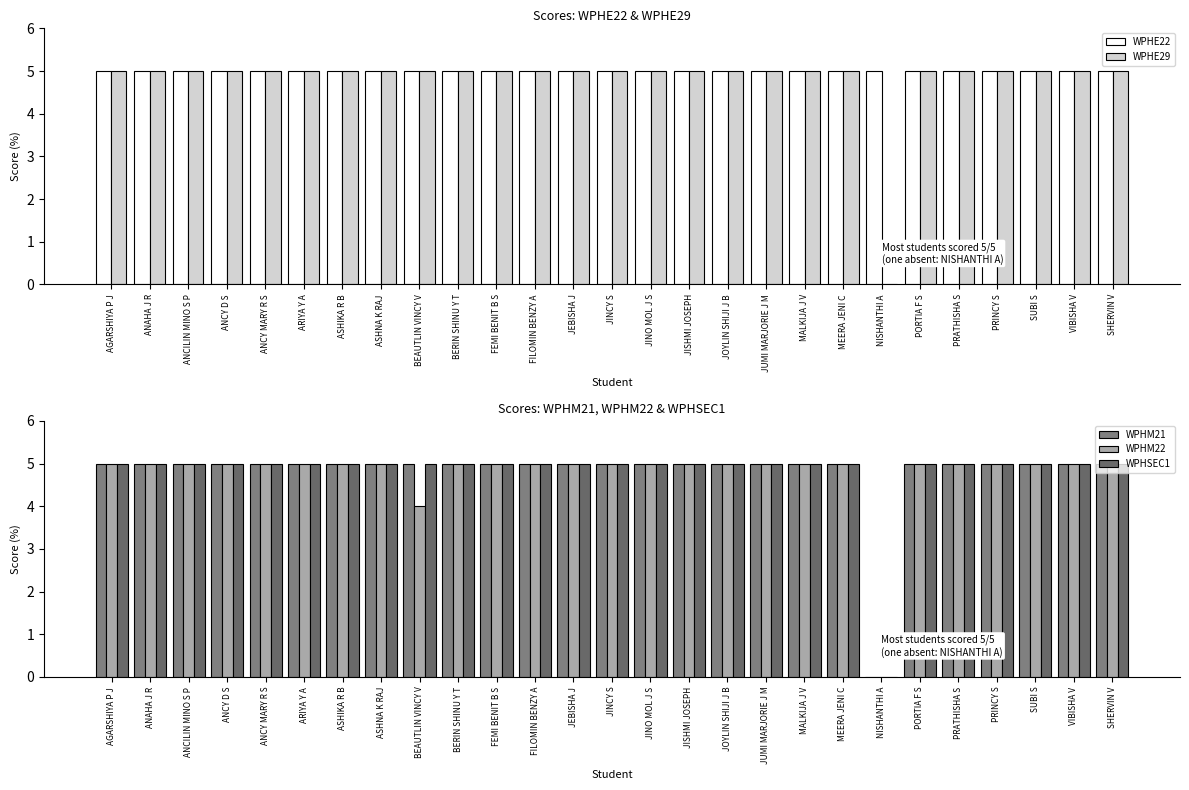

What is the sum of all WPHM21 values?

130